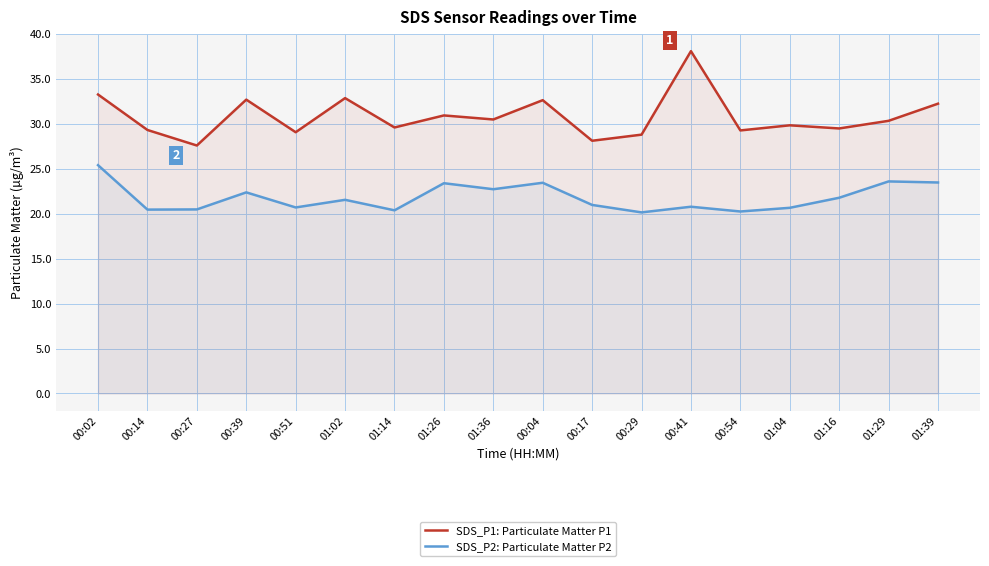

What is the total value across all series at 00:29?

49.0